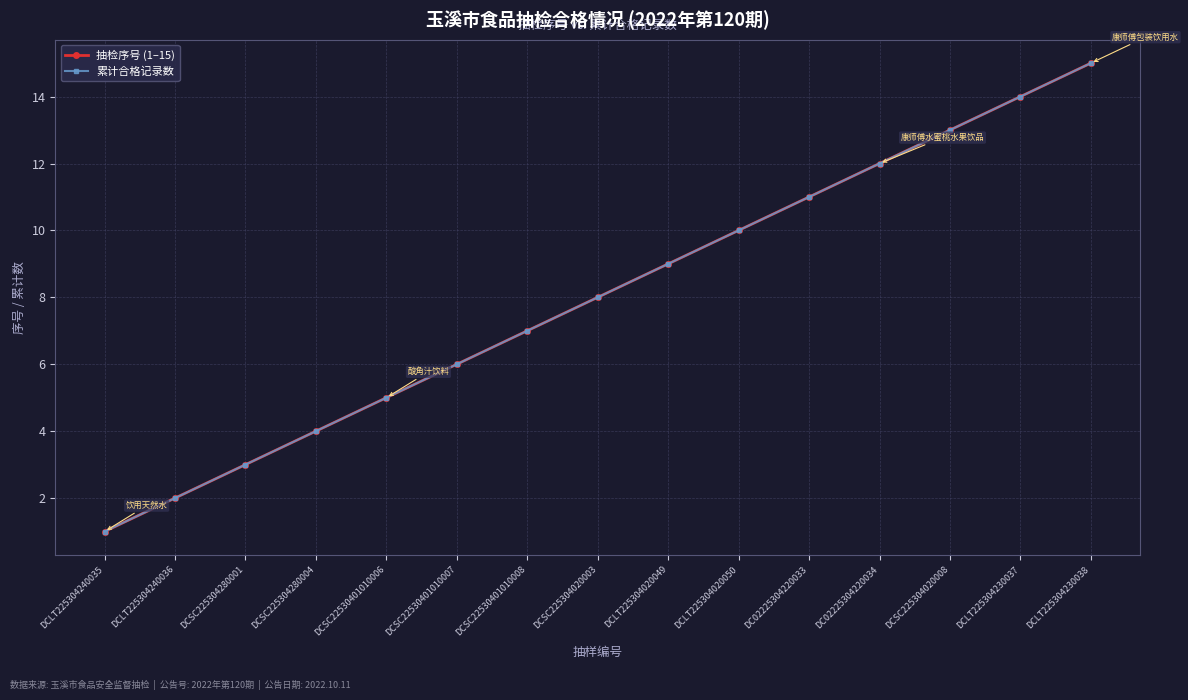

Does the chart have visible grid lines?

Yes